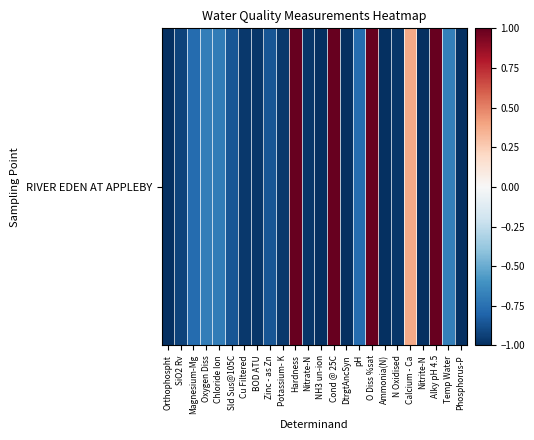

List the labels in order of value, smallest first.

NH3 un-ion, Nitrite-N, Orthophospht, DtrgtAncSyn, Ammonia(N), Phosphorus-P, BOD ATU, Nitrate-N, N Oxidised, Potassium- K, Cu Filtered, SiO2 Rv, Sld Sus@105C, Zinc - as Zn, pH, Magnesium-Mg, Chloride Ion, Oxygen Diss, Temp Water, Calcium - Ca, Hardness, Cond @ 25C, O Diss %sat, Alky pH 4.5